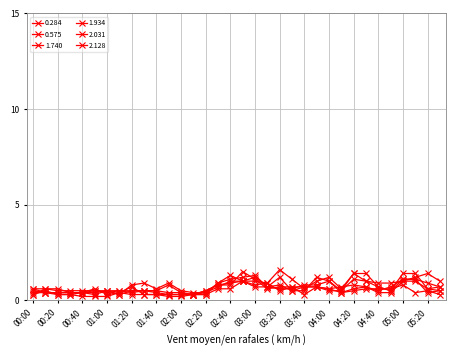

What is the value of the 1.934 point at the 22nd from the left?

0.5